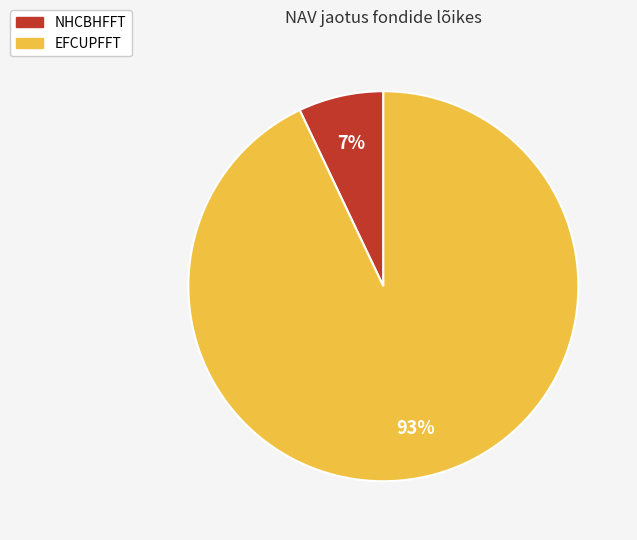

Which slice represents more than half of the pie?

EFCUPFFT